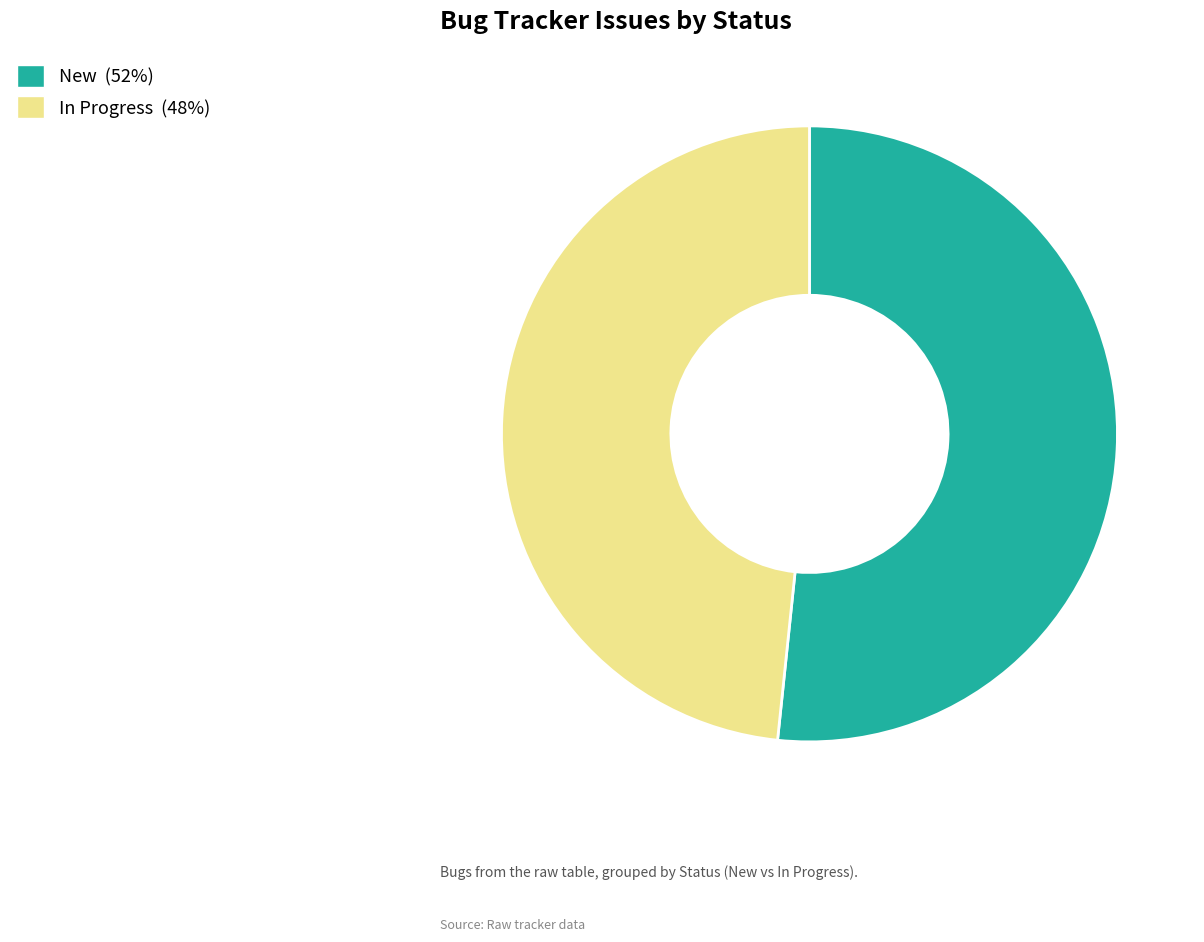

Combined, do In Progress and New account for over 50%?

Yes